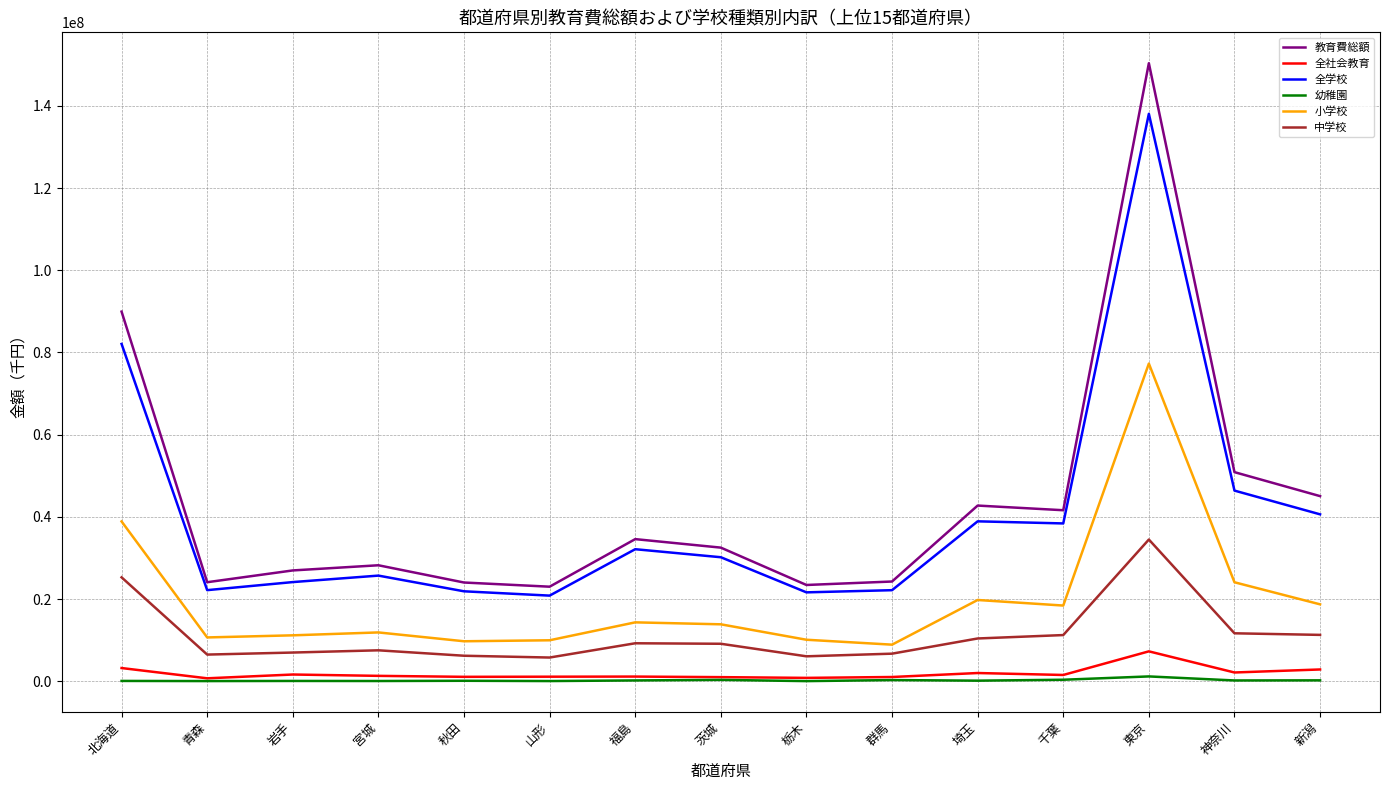

The value of 小学校 at 茨城 is 13840771. True or false?

True